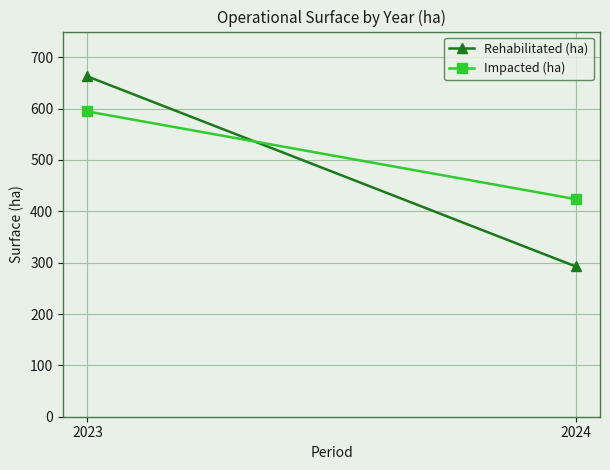

At which category does the chart reach its minimum across all series?

2024